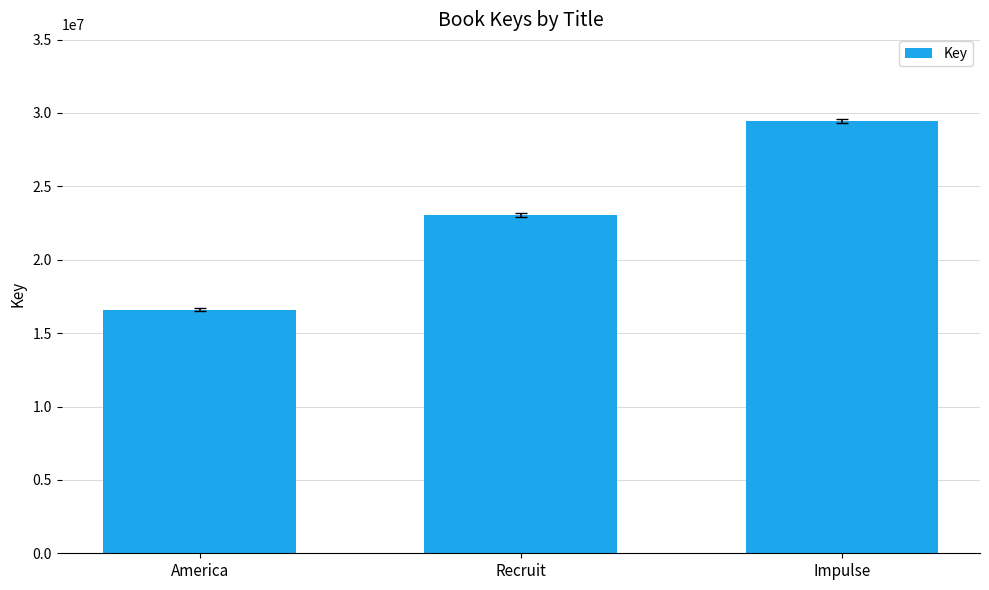

What is the difference between the values at Recruit and Impulse?

6427327